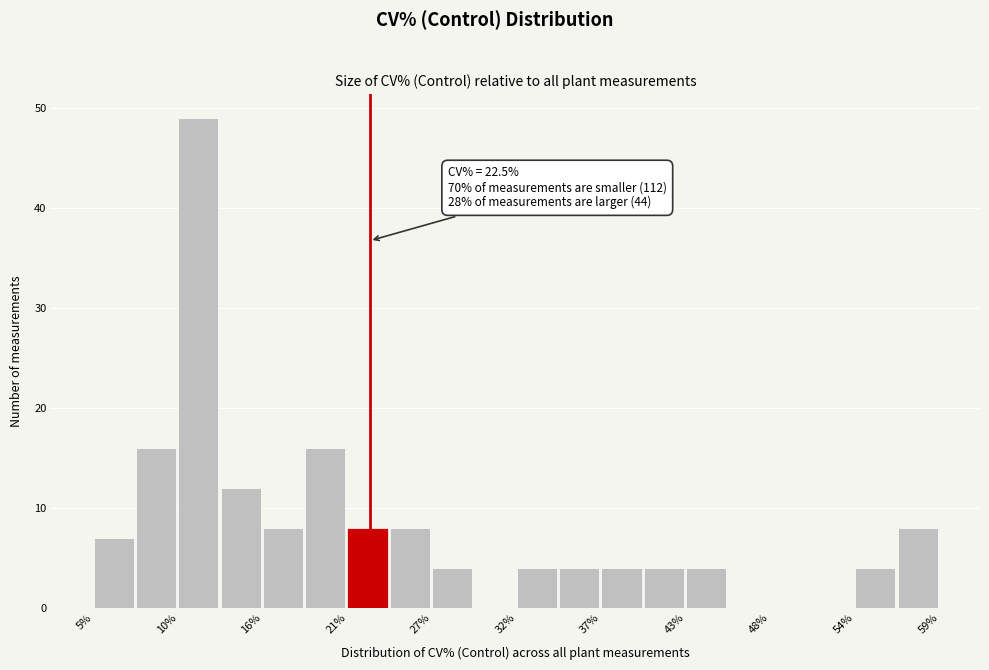

Around what value on the x-axis is the tallest bar? Give the approximate position of its centre, as read against the axis.

12